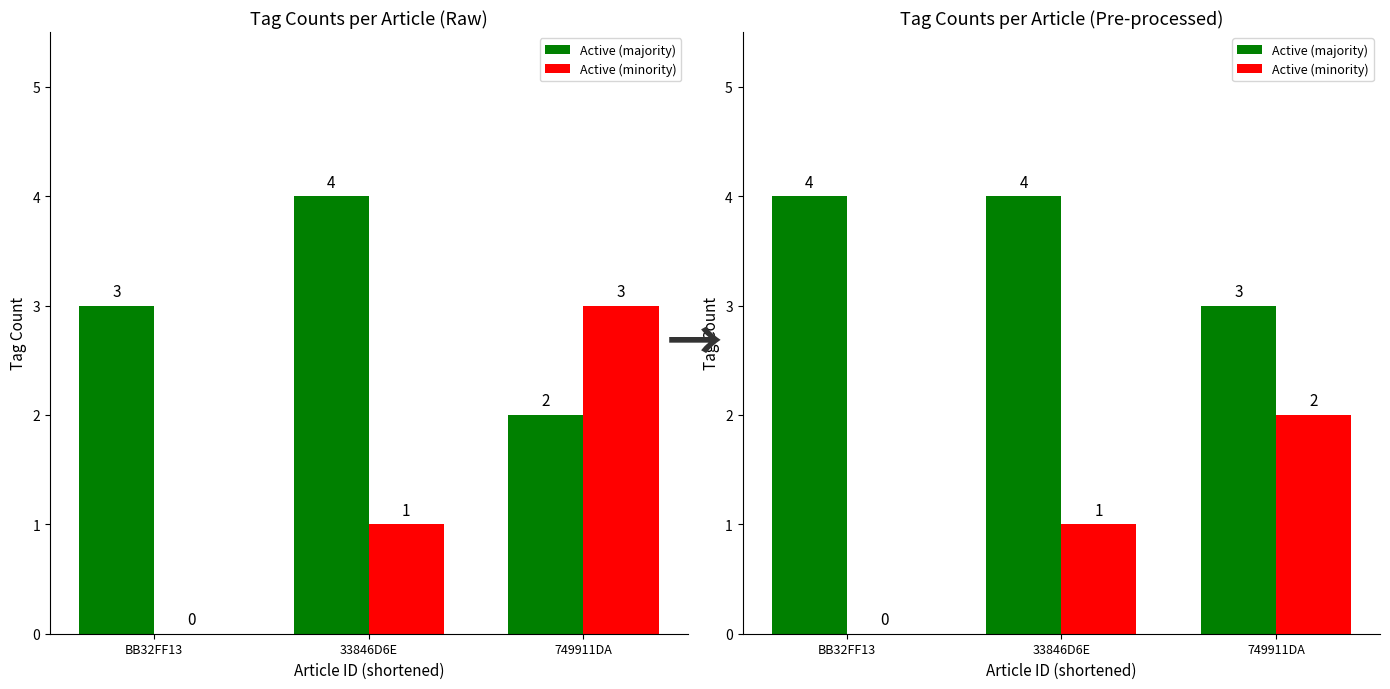

At which category is the sum across all series the highest?

33846D6E